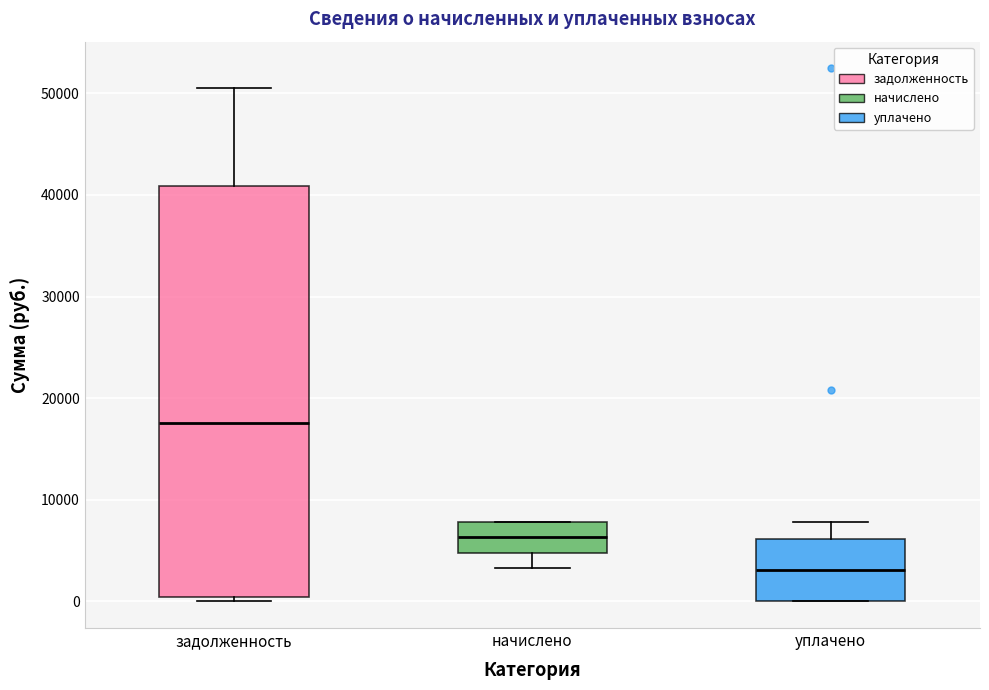

Which box has the highest median line?

задолженность